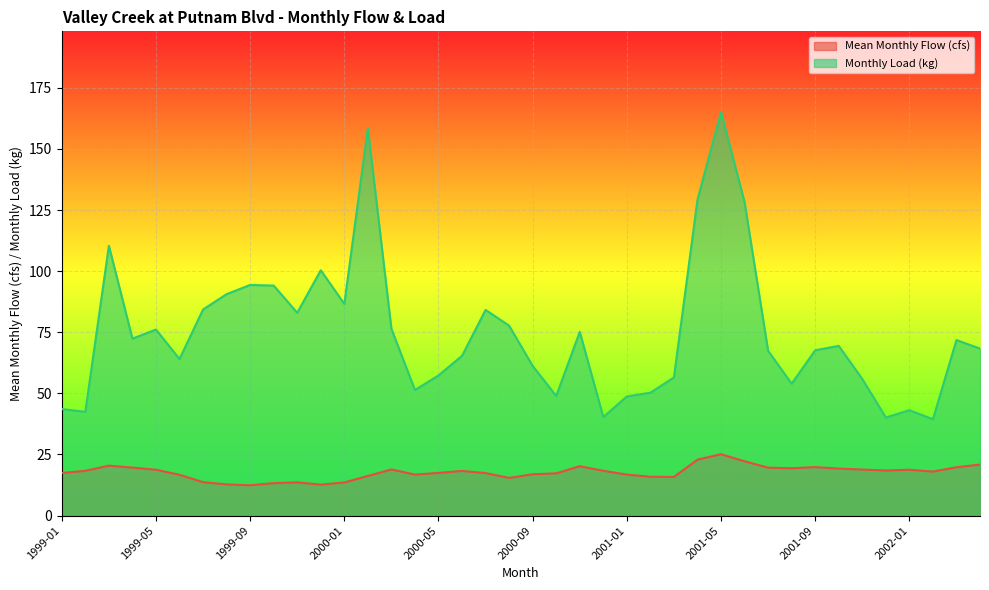

What is the label of the 6th point from the right?

2001-11